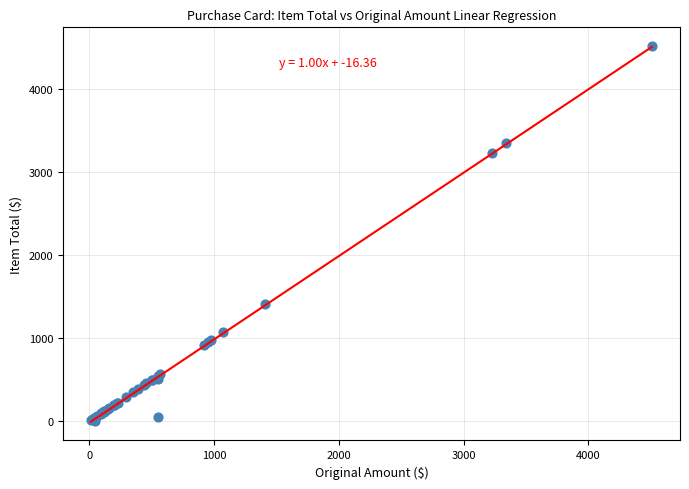

What Y value in the scatter plot is closest to 2256?

1410.0